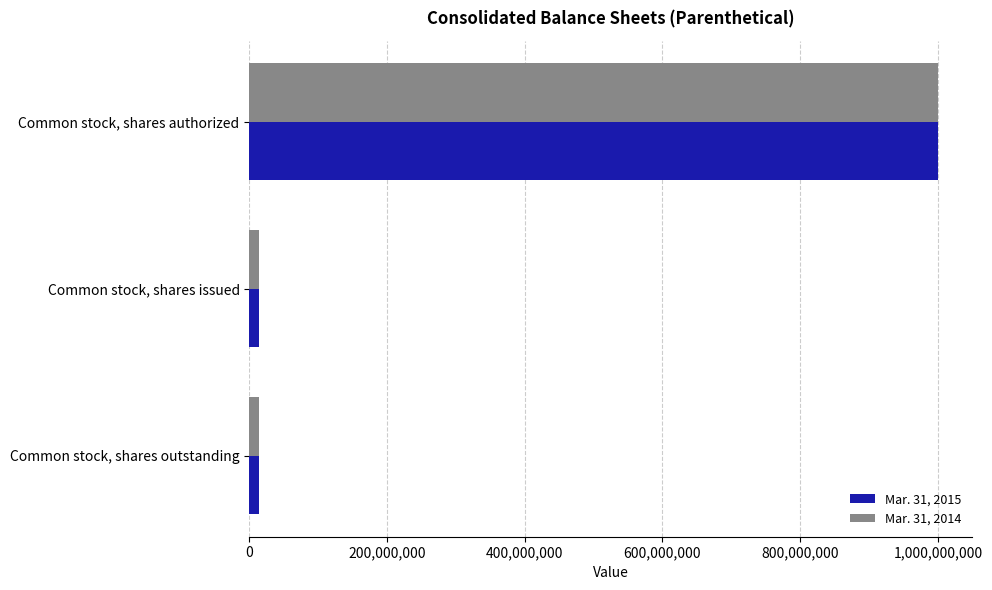

Count the number of data series in this chart.

2